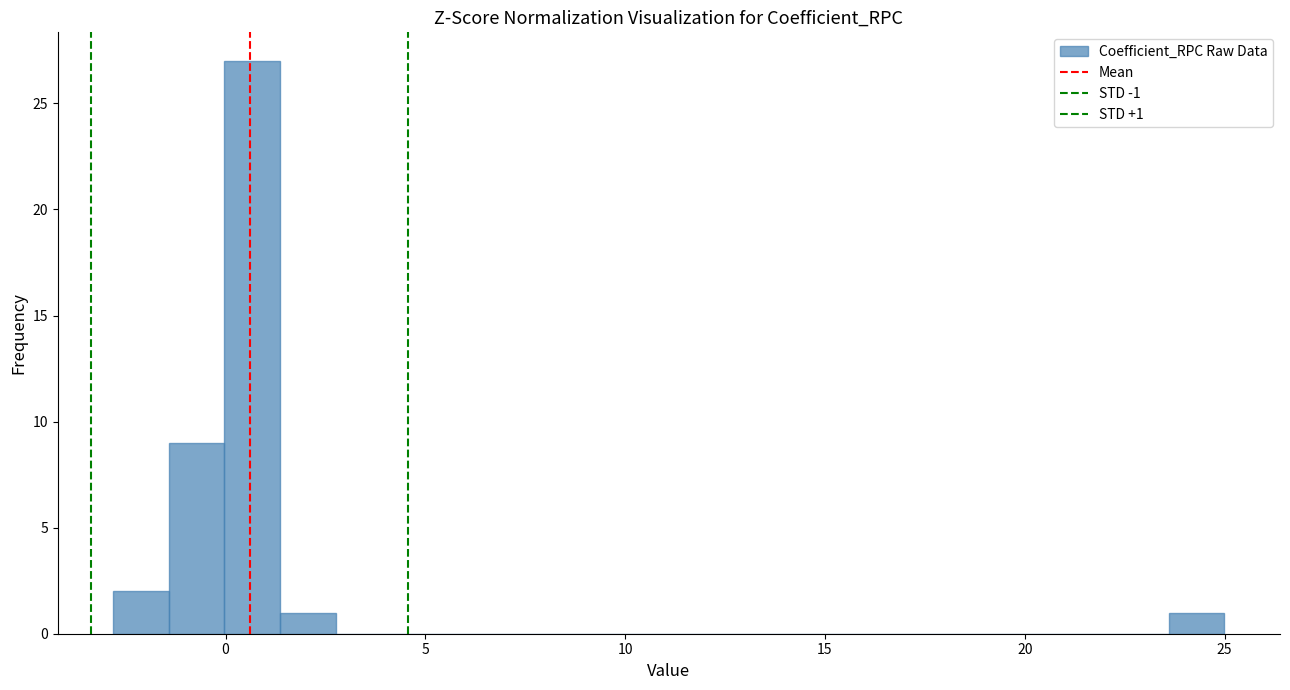

Read against the x-axis, roughly where is the centre of the tallest bar?

0.5